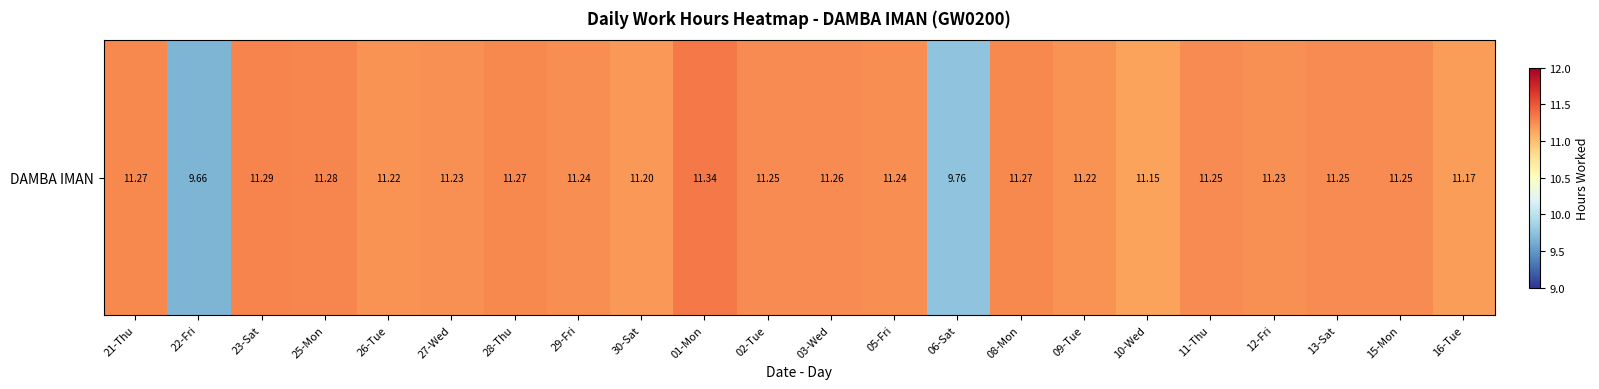

Approximately how many times larger is the value at 27-Wed compared to 21-Thu?

1.0